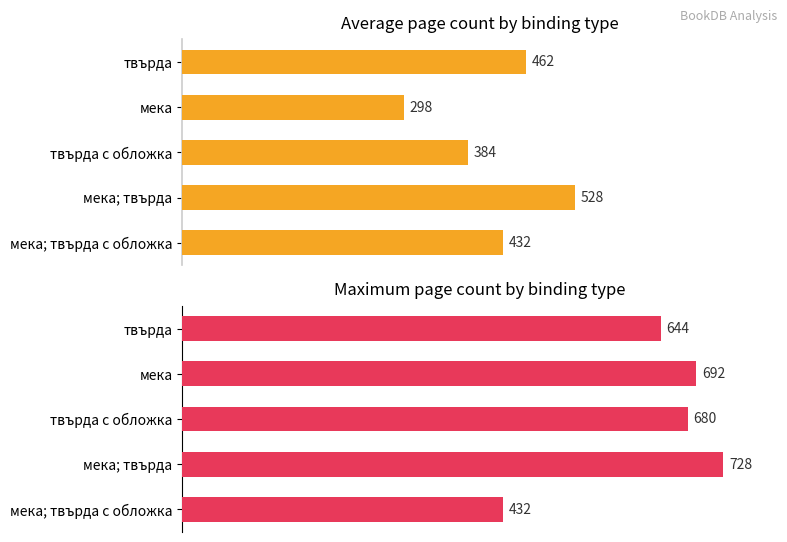

List the series in order of their peak value, highest first.

Maximum page count, Average page count